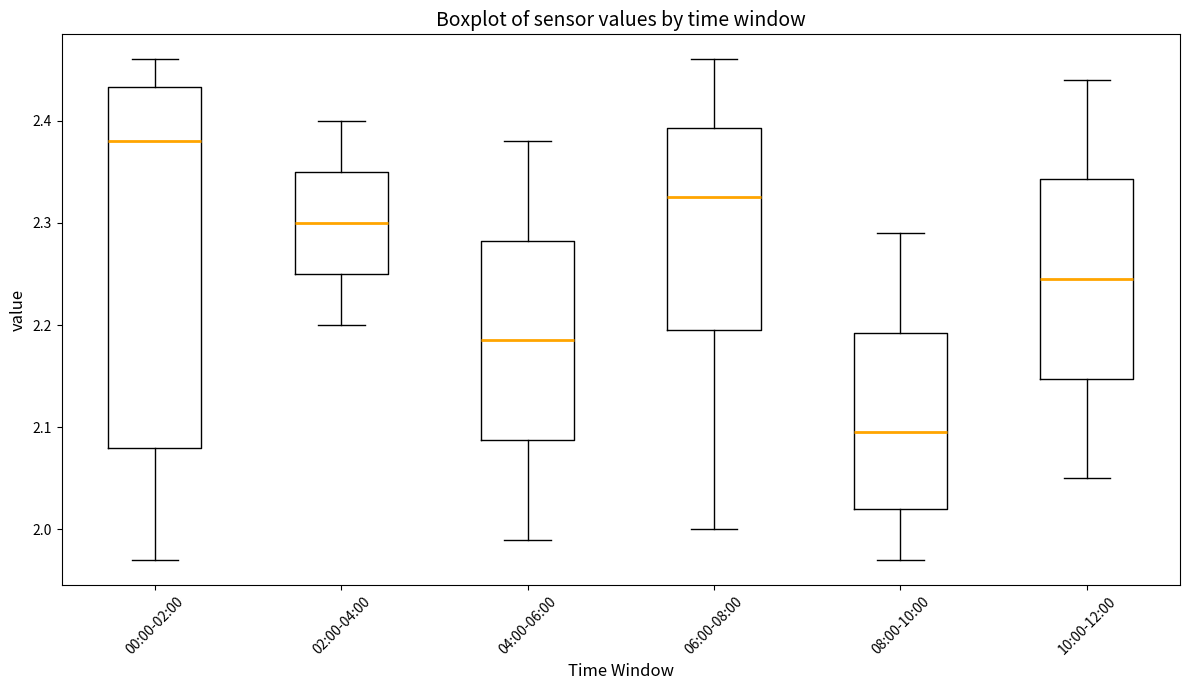

Reading left to right, transcribe this box plot: for each box, give where its median line is, the range the box spans, and where its two whiskers end, as read against the y-axis. The values are not printed on the chart, so give them approximately, as read against the axis.

00:00-02:00: median 2.38, box 2.08 to 2.43, whiskers 1.97 to 2.46
02:00-04:00: median 2.30, box 2.25 to 2.35, whiskers 2.20 to 2.40
04:00-06:00: median 2.19, box 2.09 to 2.28, whiskers 1.99 to 2.38
06:00-08:00: median 2.33, box 2.20 to 2.39, whiskers 2.00 to 2.46
08:00-10:00: median 2.10, box 2.02 to 2.19, whiskers 1.97 to 2.29
10:00-12:00: median 2.25, box 2.15 to 2.34, whiskers 2.05 to 2.44